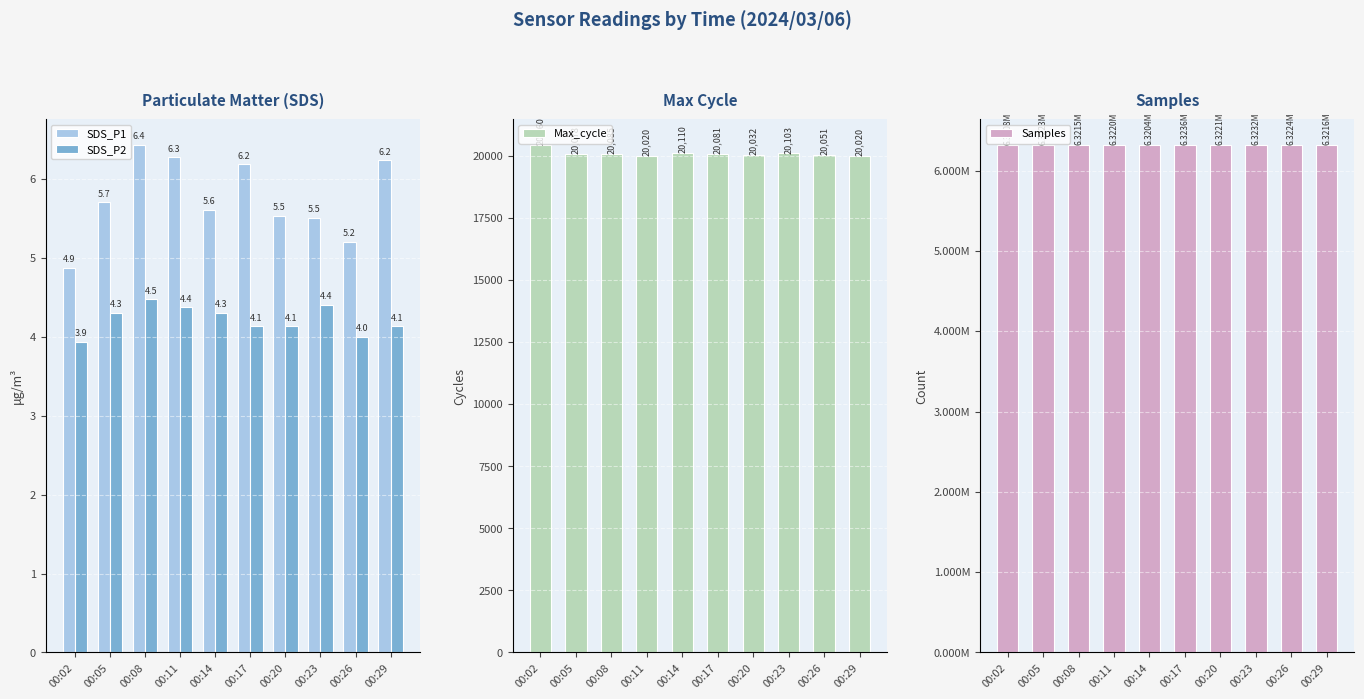

What is the difference between the maximum and minimum values in the Max_cycle series?

440